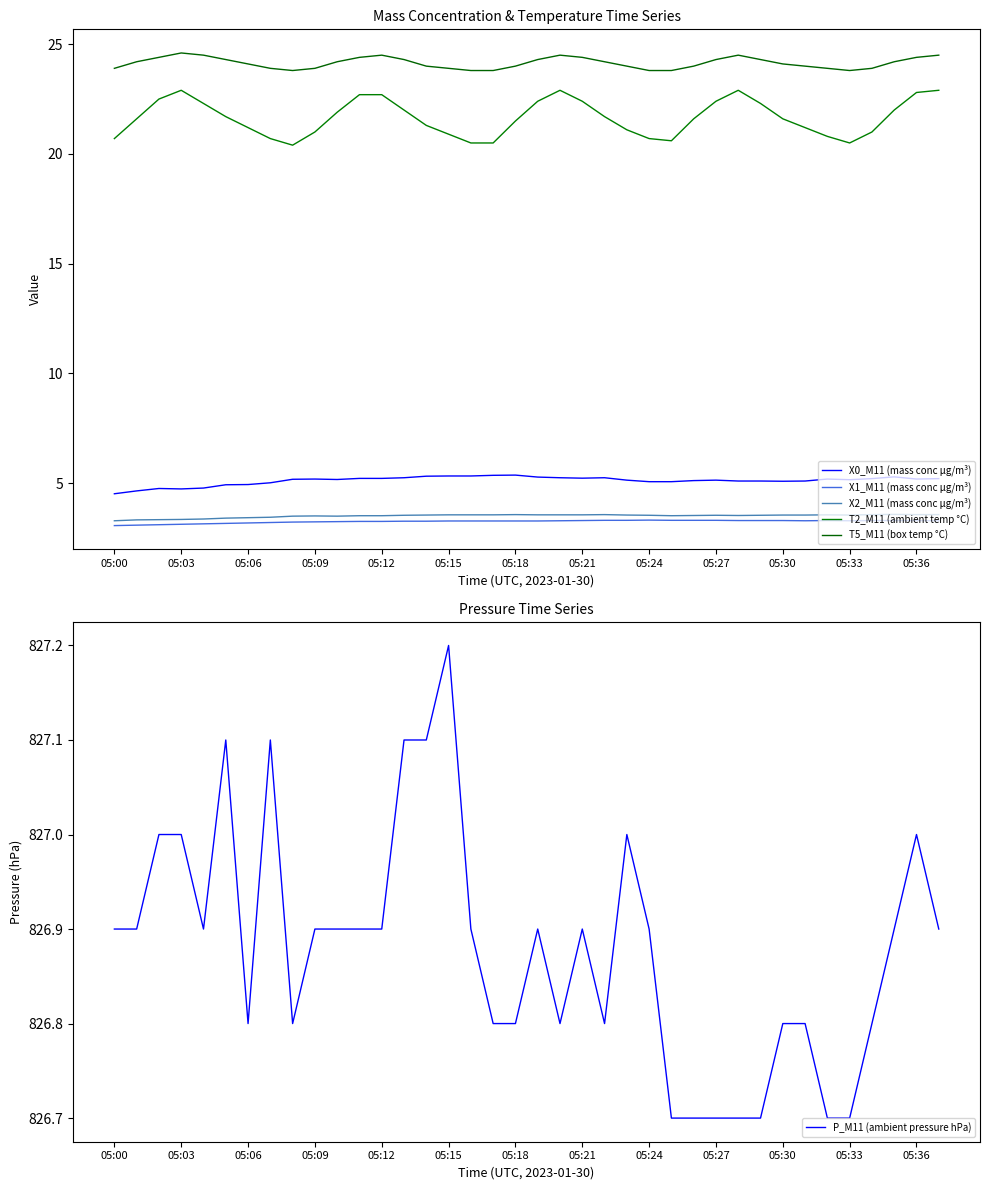

True or false: P_M11 (ambient pressure hPa) has more than 2 points higher than both neighbors.

True